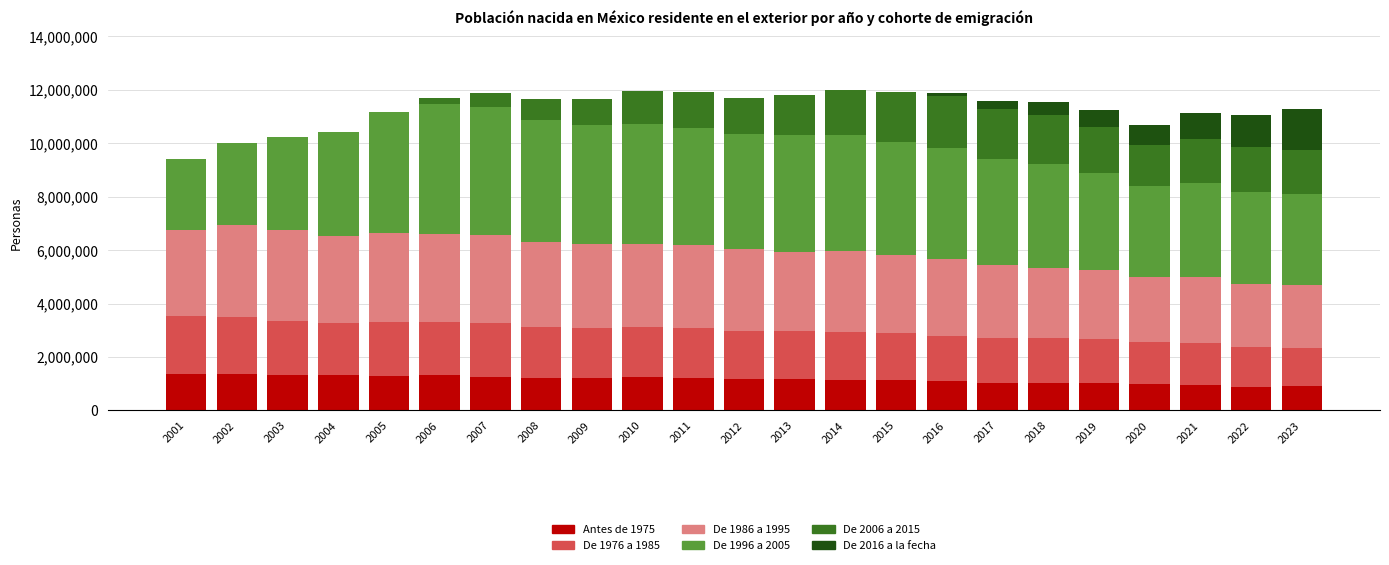

What are all the series names shown in the legend?

Antes de 1975, De 1976 a 1985, De 1986 a 1995, De 1996 a 2005, De 2006 a 2015, De 2016 a la fecha